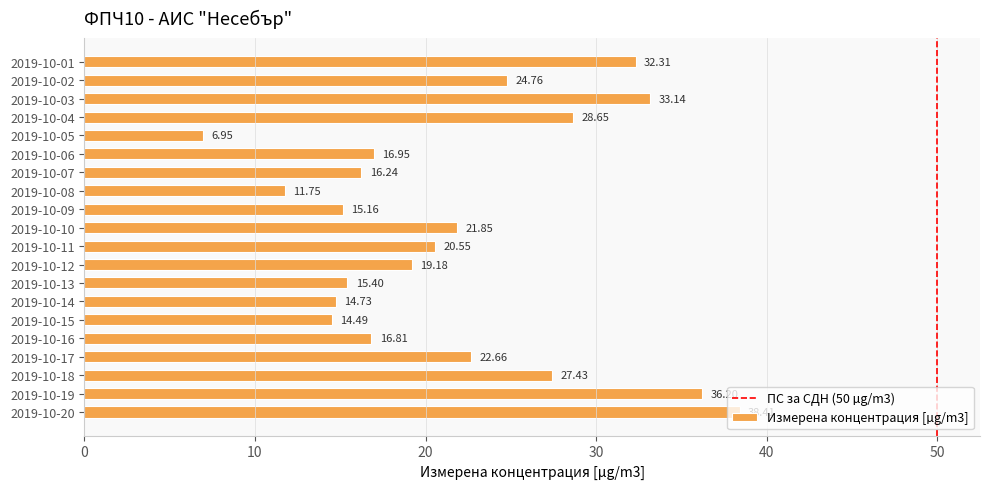

Rank the categories by value from highest to lowest.

2019-10-20, 2019-10-19, 2019-10-03, 2019-10-01, 2019-10-04, 2019-10-18, 2019-10-02, 2019-10-17, 2019-10-10, 2019-10-11, 2019-10-12, 2019-10-06, 2019-10-16, 2019-10-07, 2019-10-13, 2019-10-09, 2019-10-14, 2019-10-15, 2019-10-08, 2019-10-05